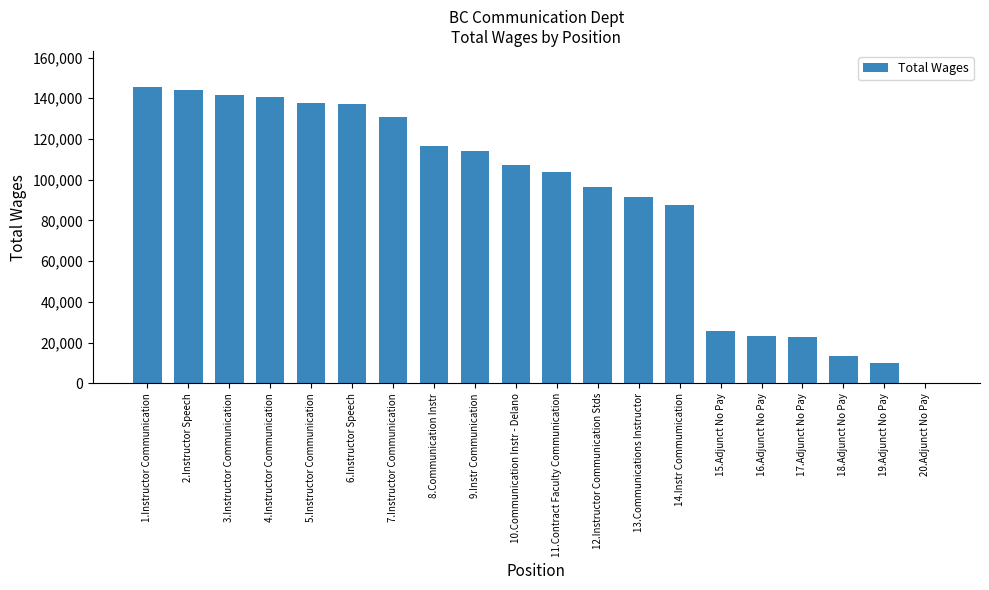

What is the change in value from 1.Instructor Communication to 11.Contract Faculty Communication?

-42039